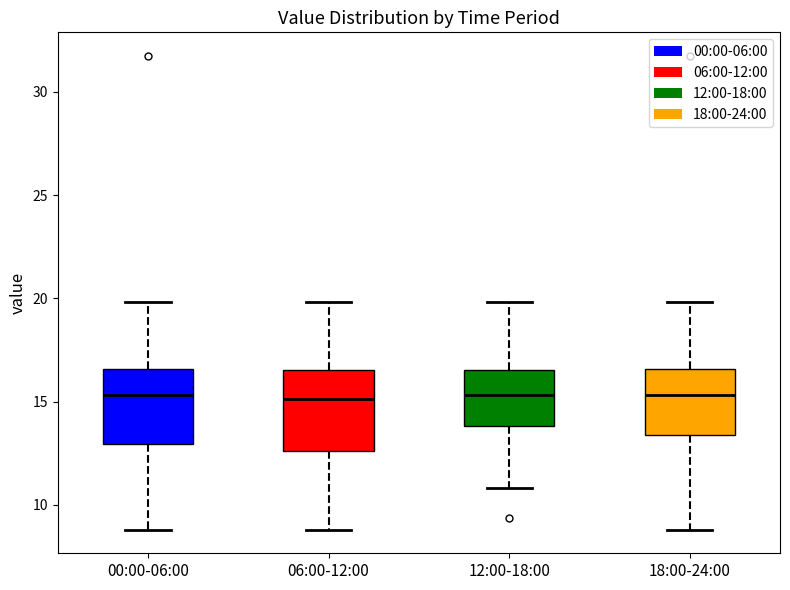

Where does the lower whisker of the box for 18:00-24:00 end on the y-axis? The values are not printed on the chart, so give them approximately, as read against the axis.

9.0